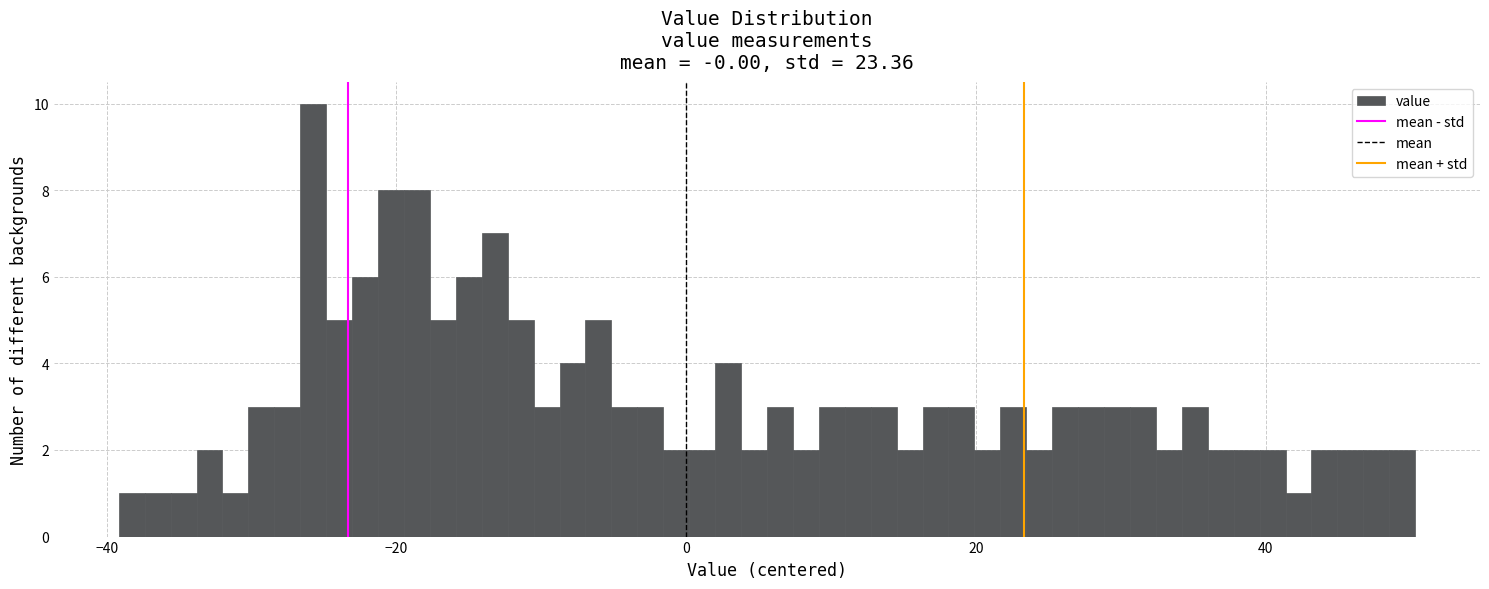

Around what value on the x-axis is the tallest bar? Give the approximate position of its centre, as read against the axis.

-26